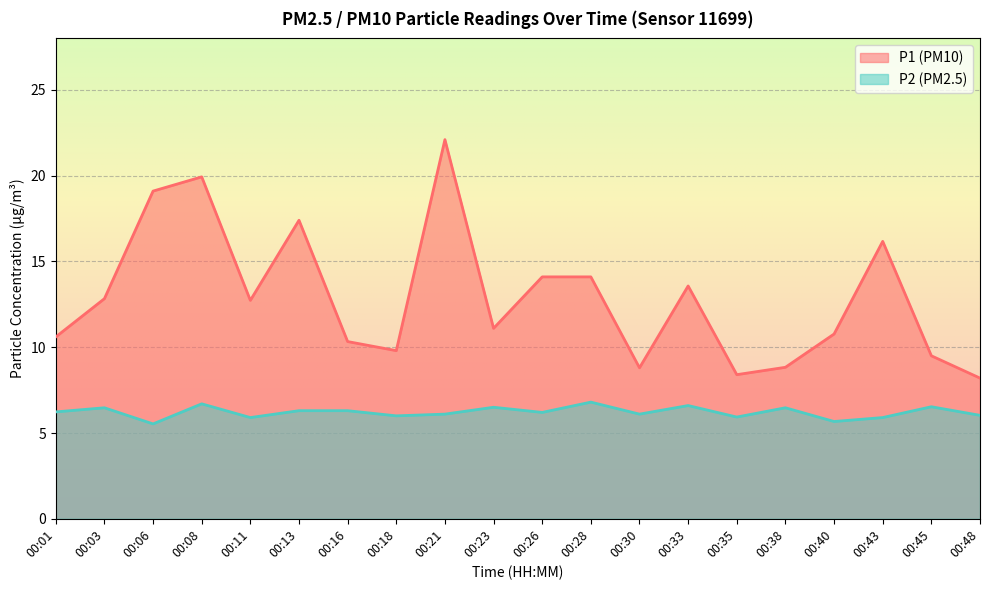

What is the difference between the P2 values at 00:13 and 00:08?

0.4